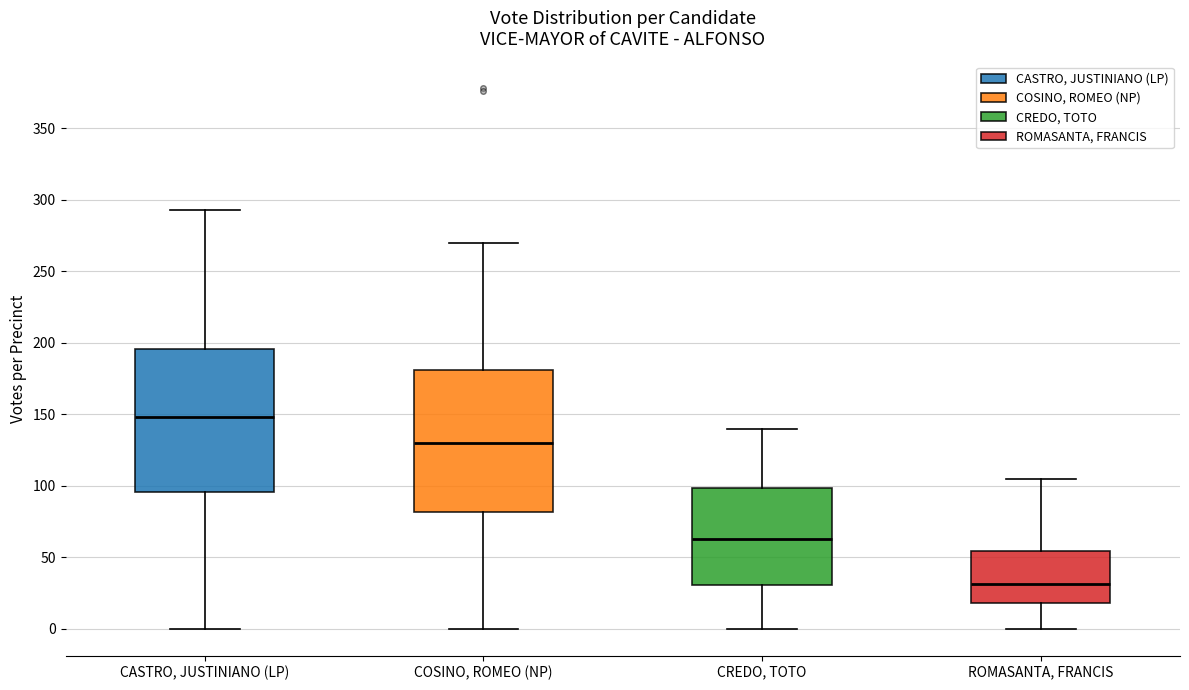

Where does the upper whisker of the box for CREDO, TOTO end on the y-axis? The values are not printed on the chart, so give them approximately, as read against the axis.

140